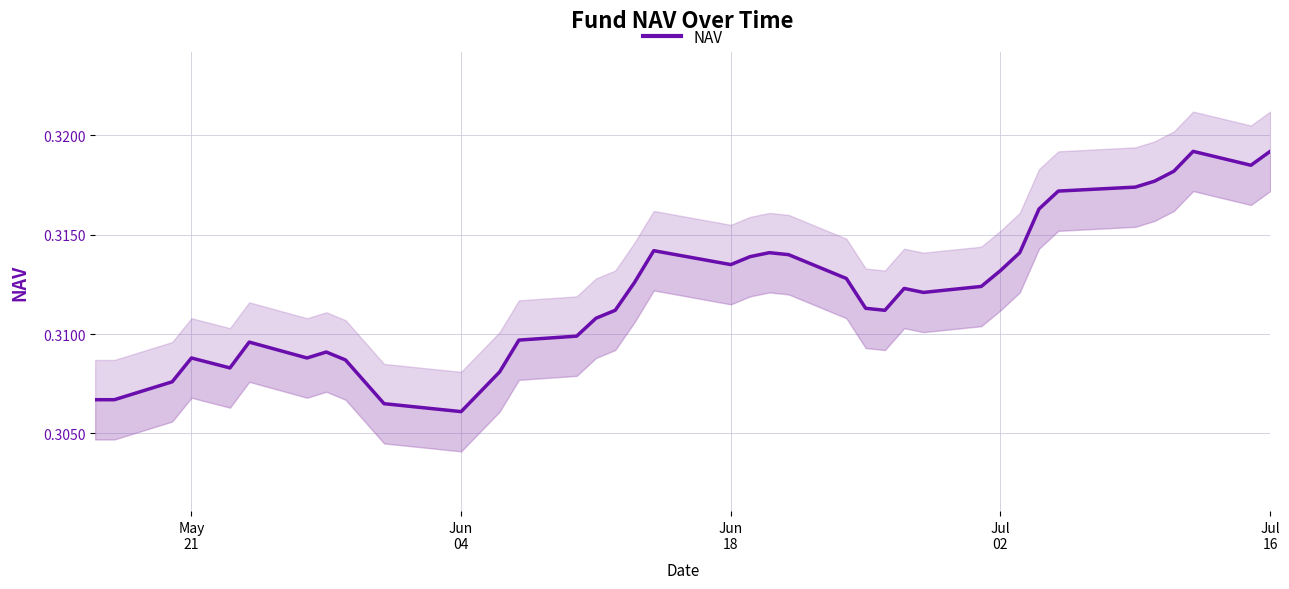

The chart shows a value of 0.5 at Jun 04. True or false?

False